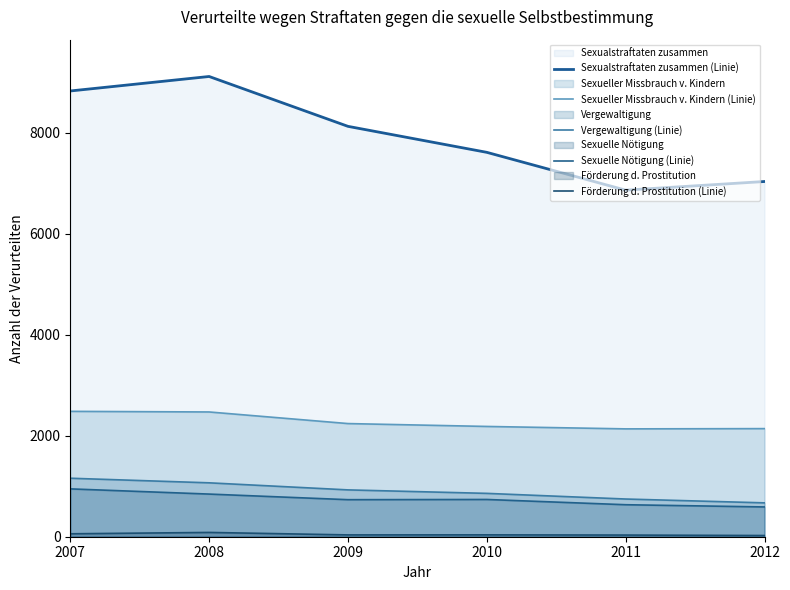

Which series has the largest total across all categories?

Sexualstraftaten zusammen (Linie)